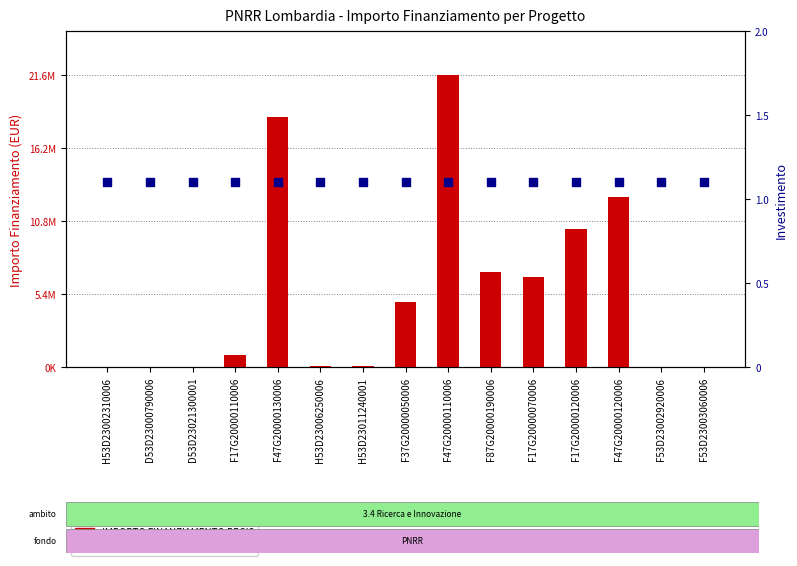

Which series reaches the minimum Y coordinate?

INVESTIMENTO